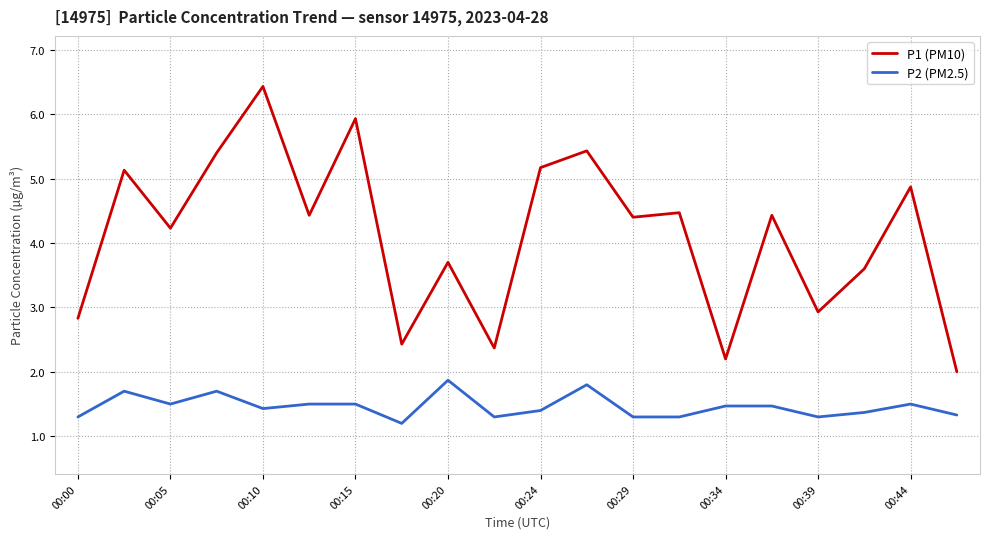

What is the smallest value displayed?

1.2